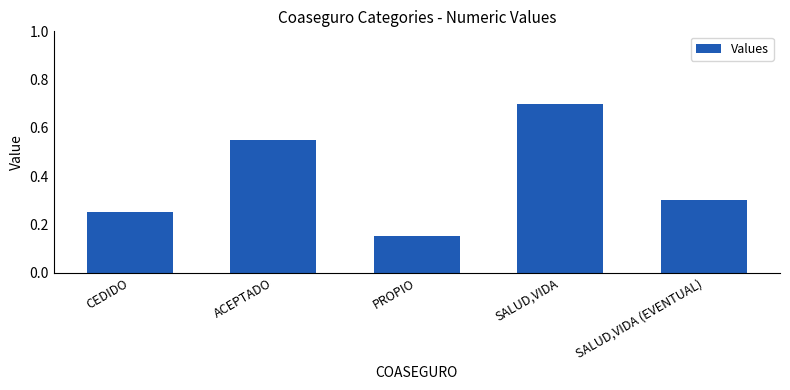

The value at CEDIDO is 0.1. True or false?

False